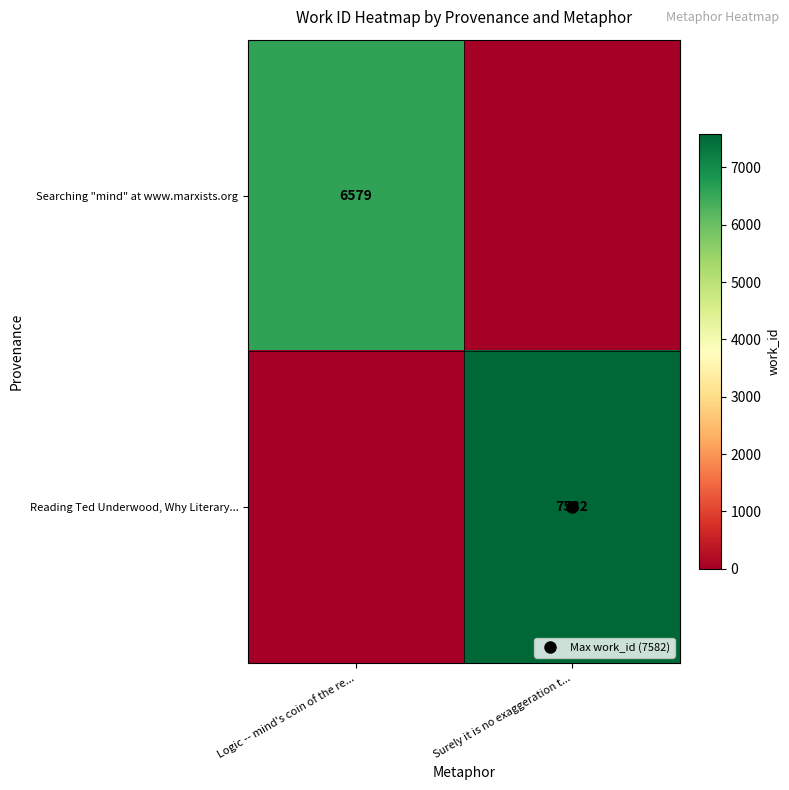

How many Searching "mind" at www.marxists.org values are between 0 and 6579?

2